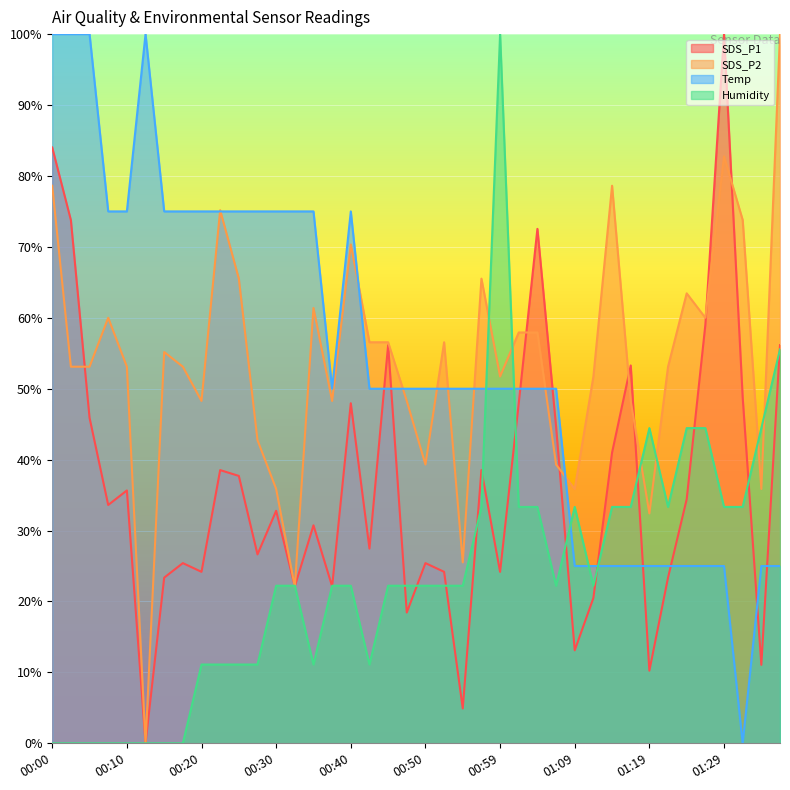

What are all the series names shown in the legend?

SDS_P1, SDS_P2, Temp, Humidity